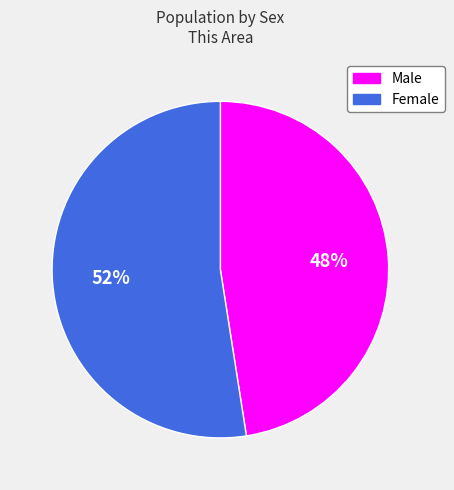

To the nearest percent, what is the average slice percentage?

50%